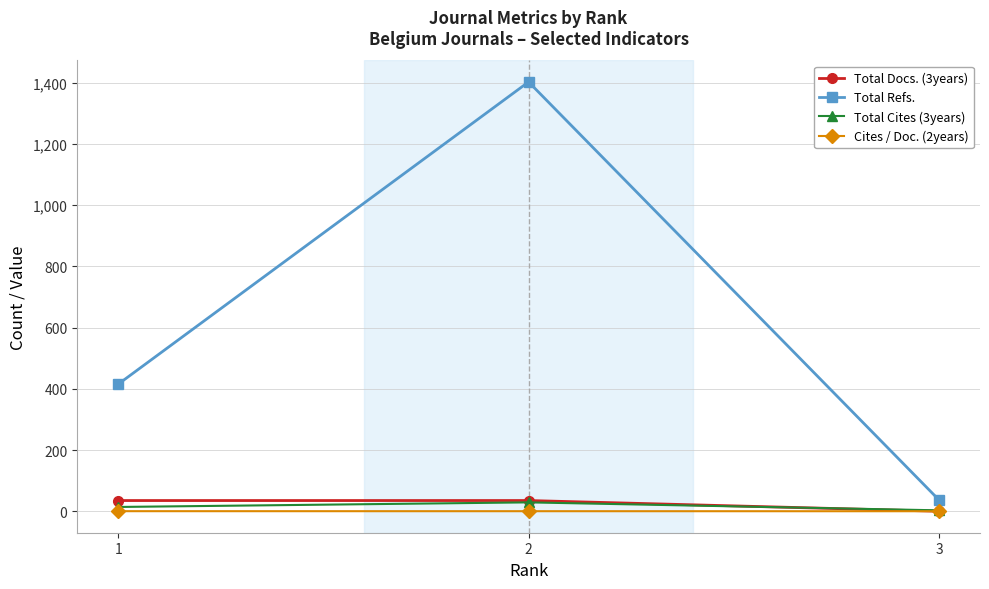

Is the value of Total Docs. (3years) at 1 greater than the value of Total Cites (3years) at 3?

Yes